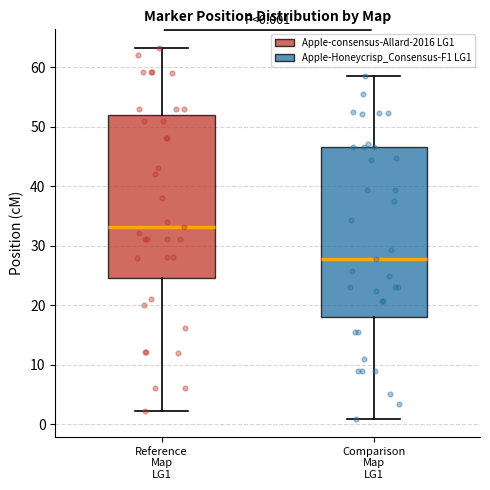

Which box's median line is the lowest?

Comparison Map LG1